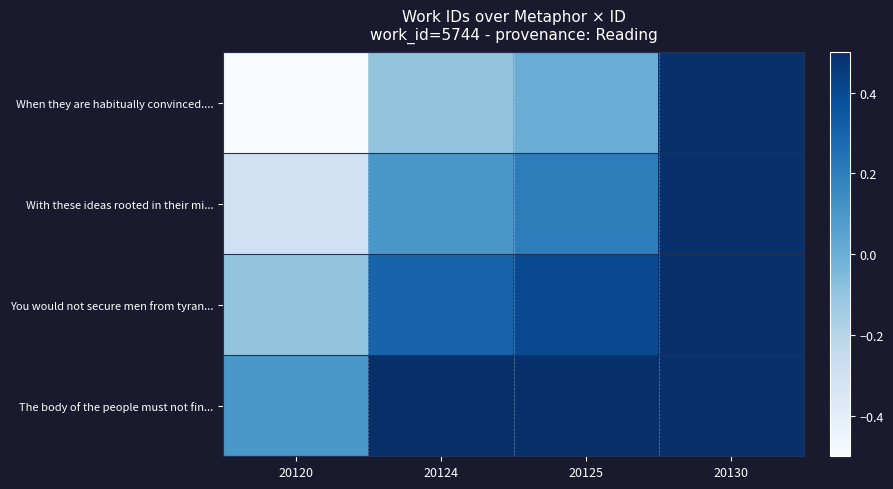

List the series in order of their overall mean, lowest first.

When they are habitually convinced...., With these ideas rooted in their mi..., You would not secure men from tyran..., The body of the people must not fin...